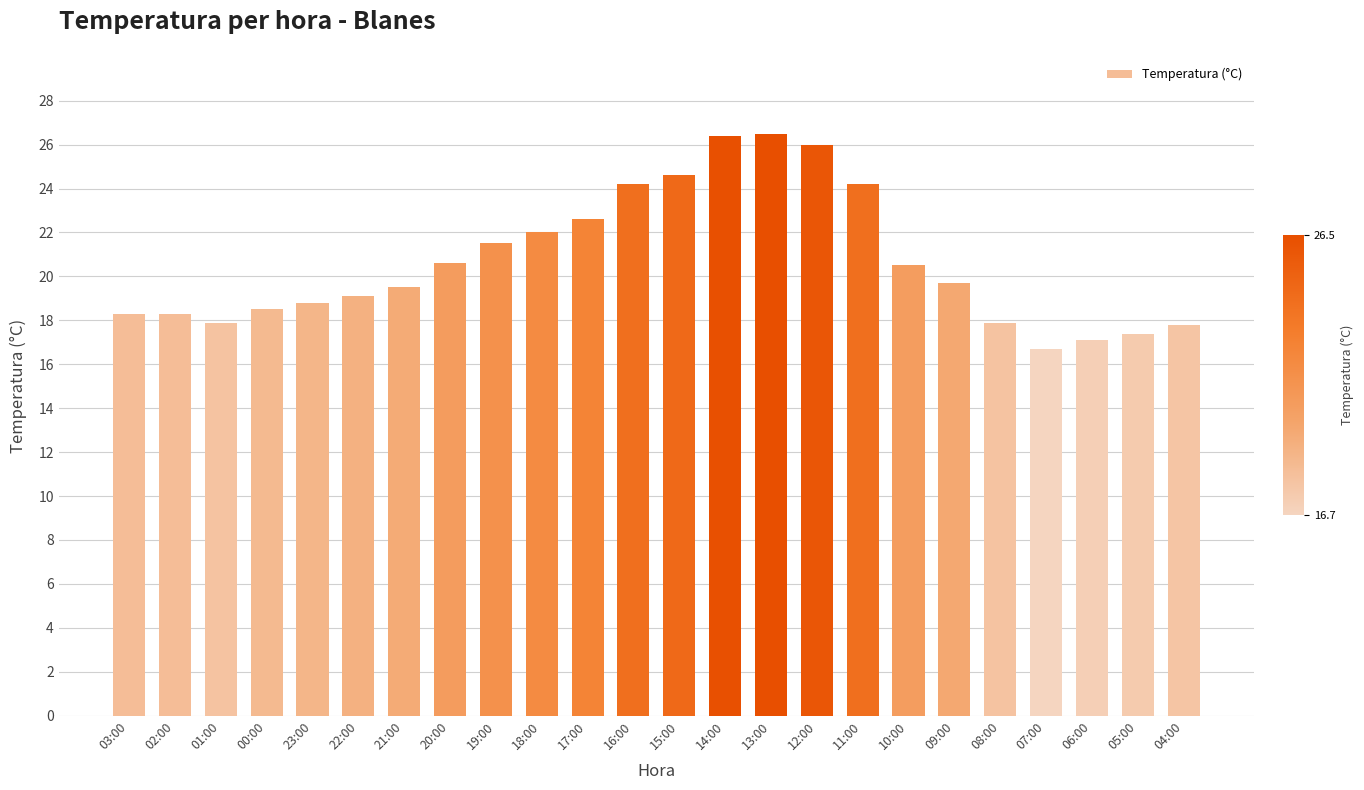

What is the difference between the maximum and minimum values?

9.8